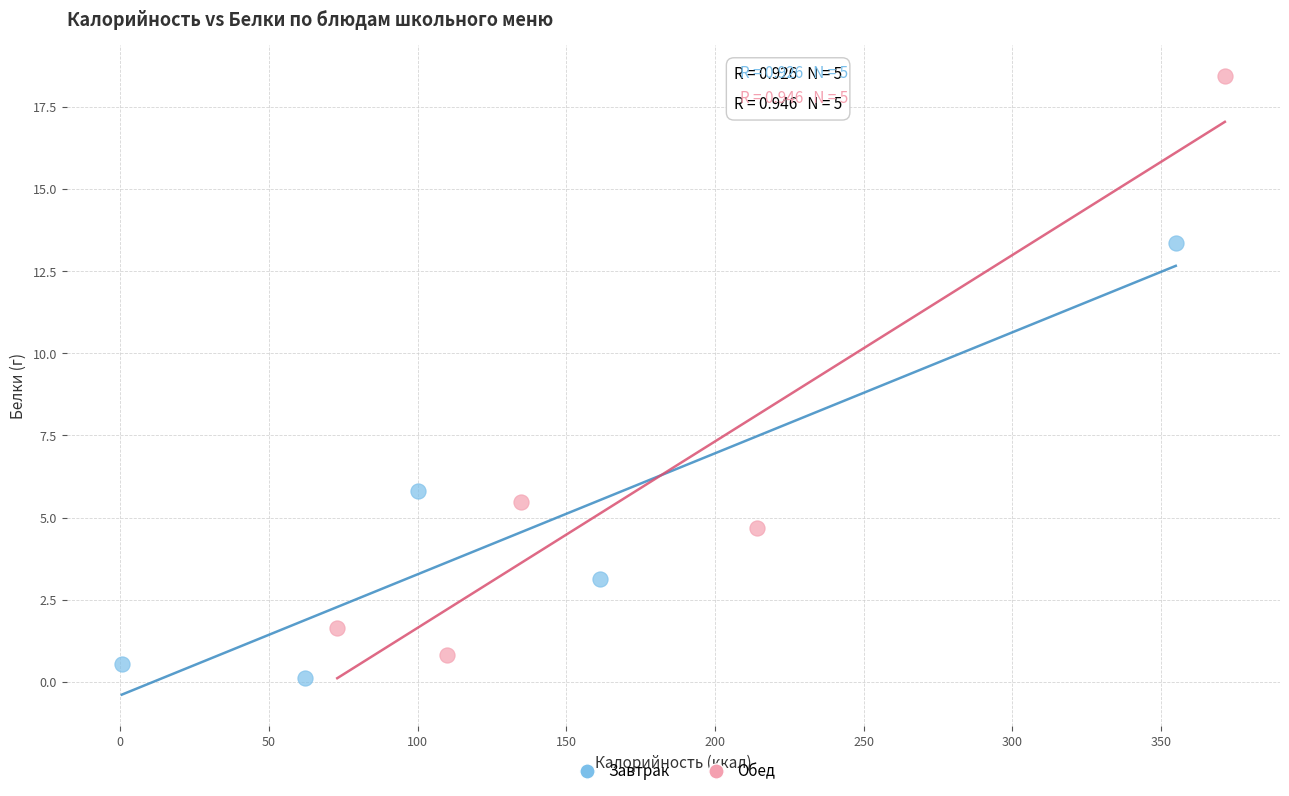

Which series has the widest spread of Y values?

Обед